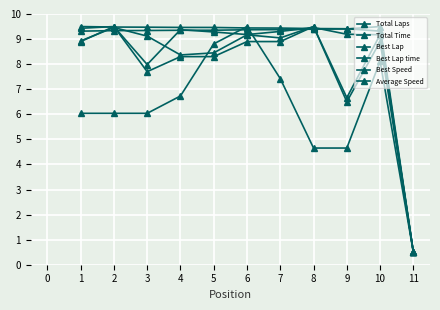

How many categories are shown in the chart?

11